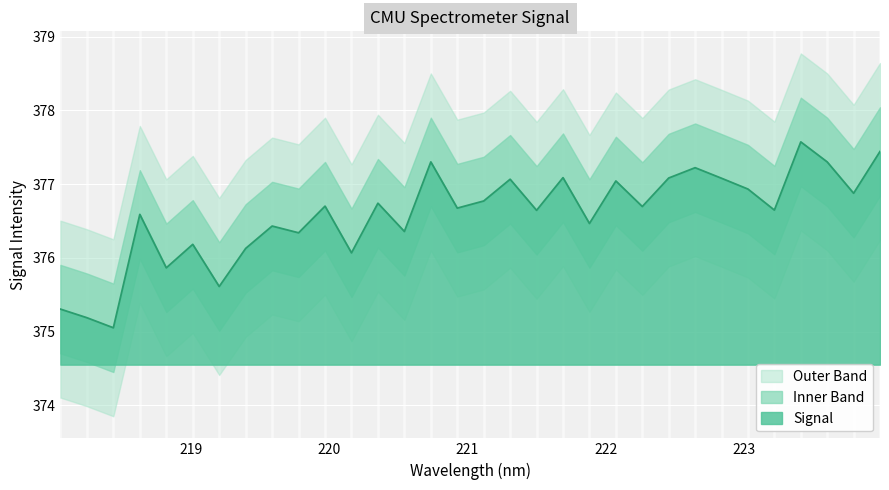

What is the difference between the maximum and second lowest values?

2.4